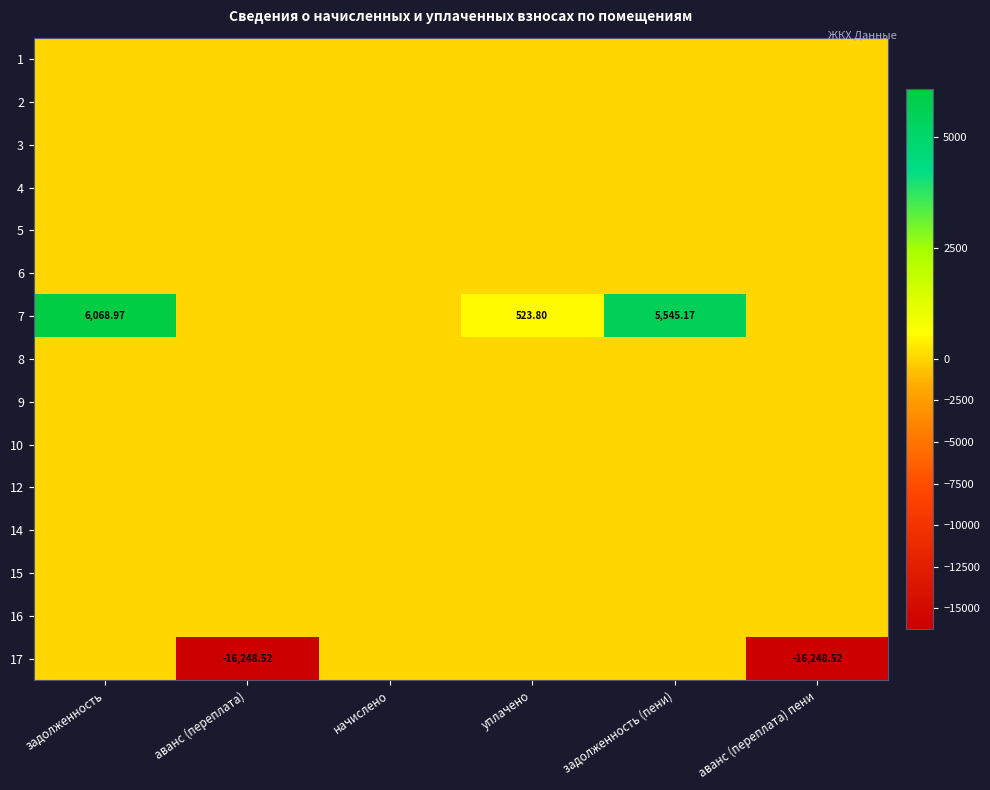

What is the maximum value shown in the chart?

6069.0